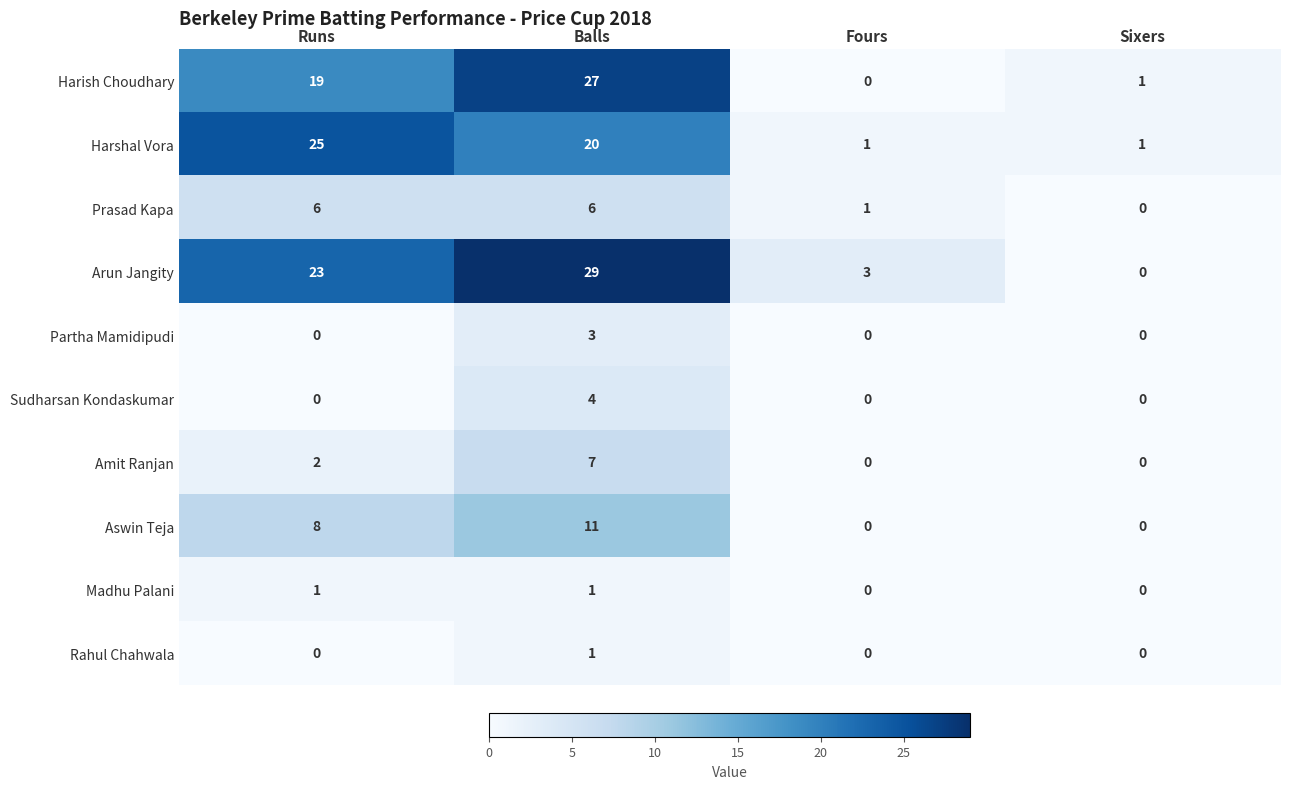

At how many categories does at least one series exceed 23?

2